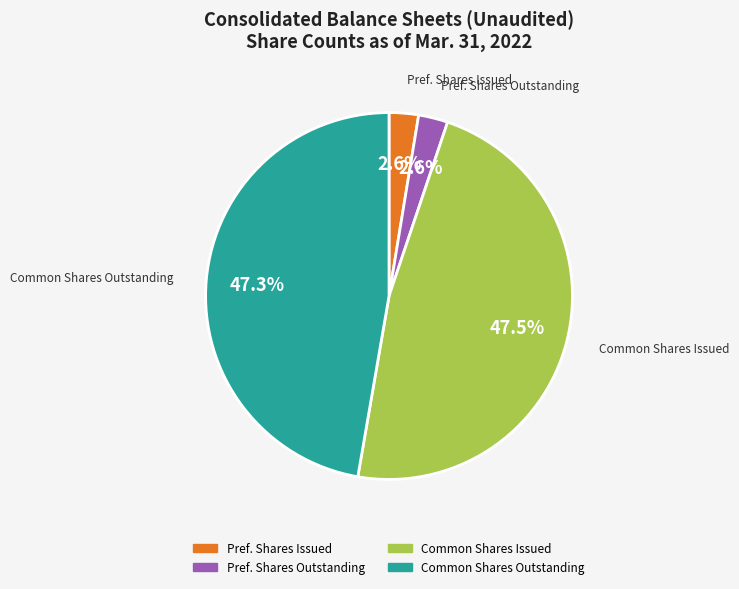

Does any single category account for the majority?

No